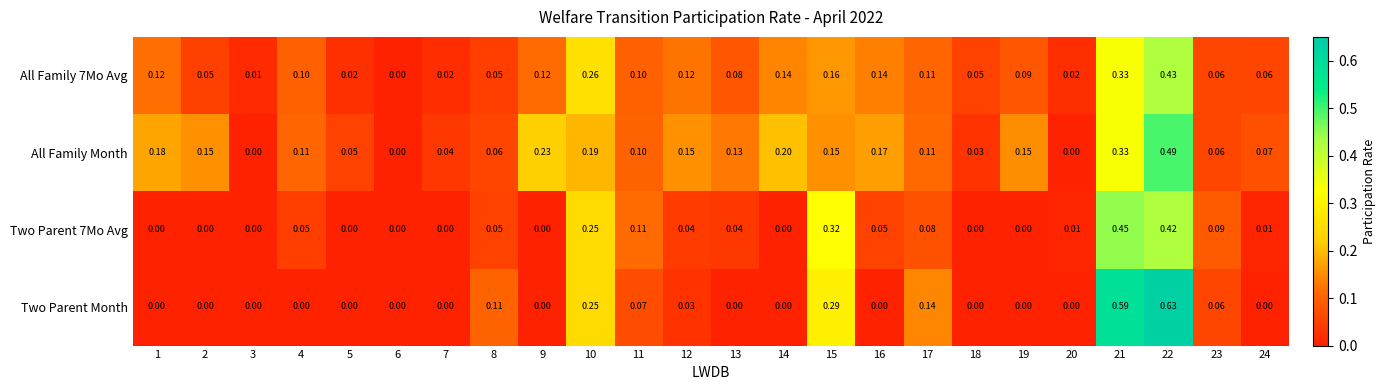

How many series are shown in this chart?

4